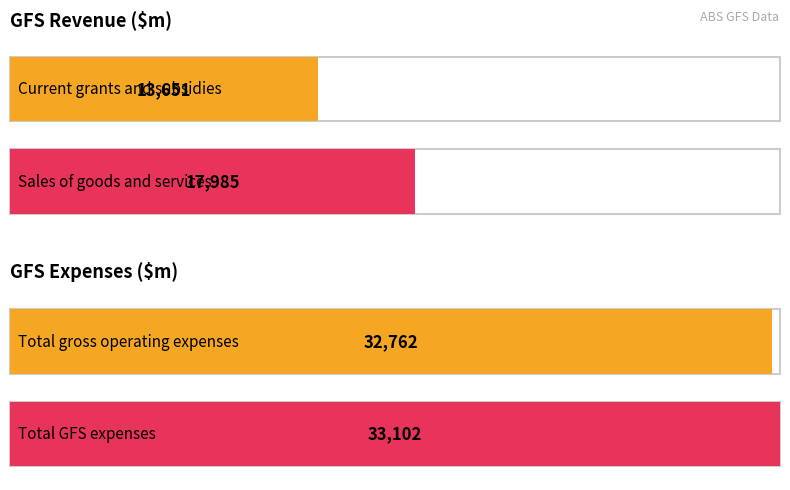

Which series has the largest range (max minus min)?

Sales of goods and services